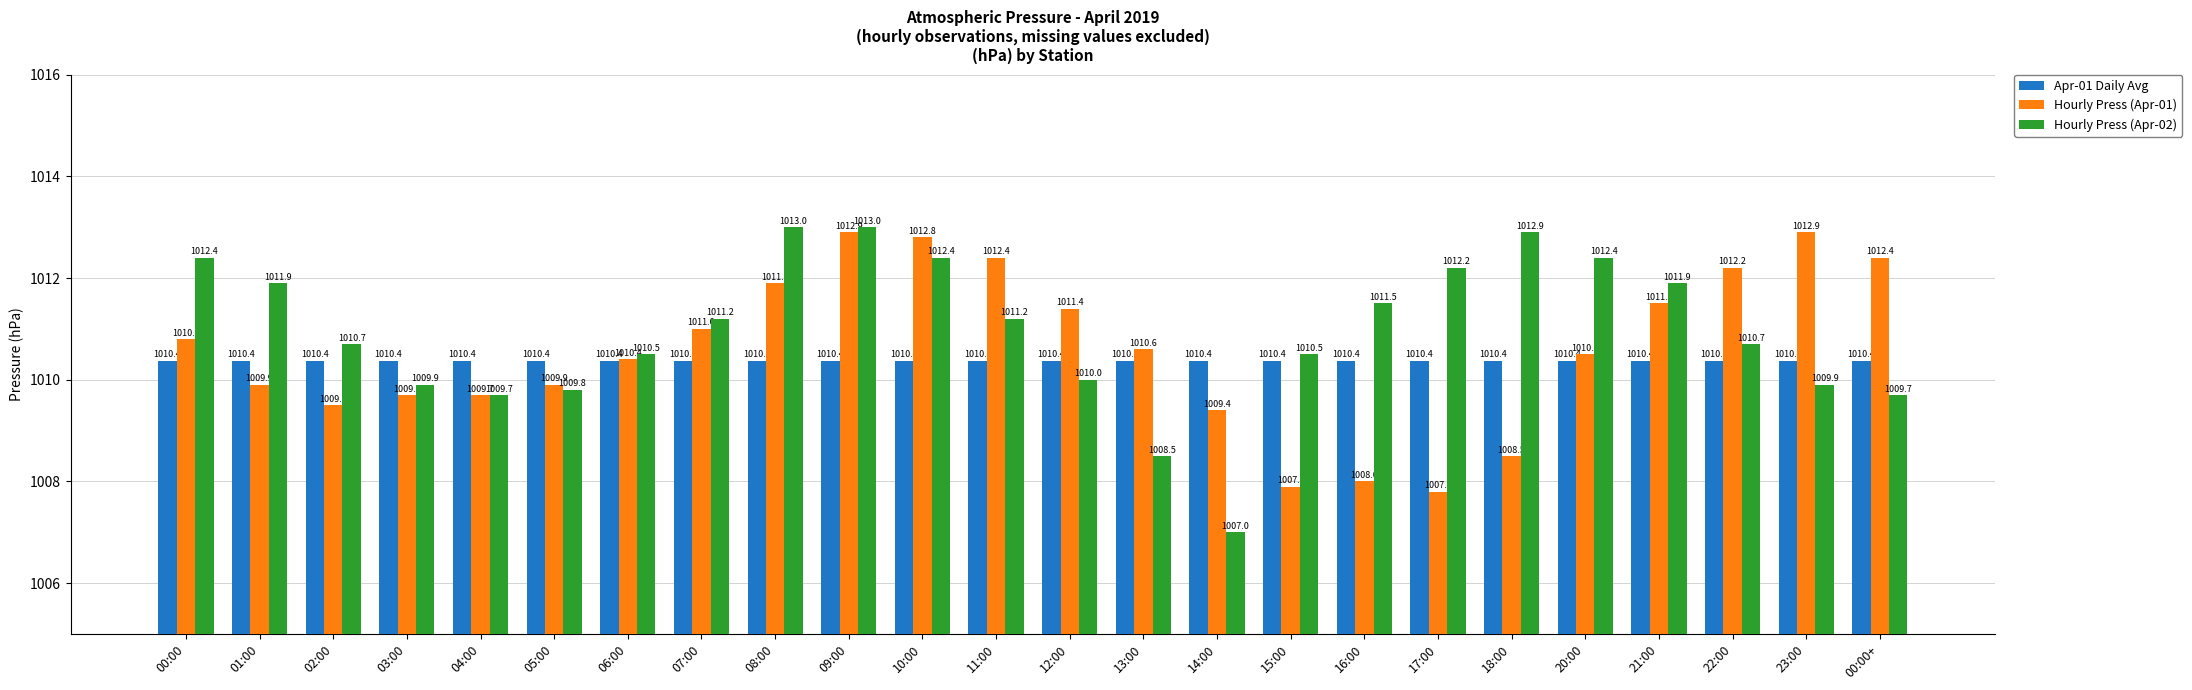

Rank the series by their average value, from lowest to highest.

Apr-01 Daily Avg, Hourly Press (Apr-01), Hourly Press (Apr-02)